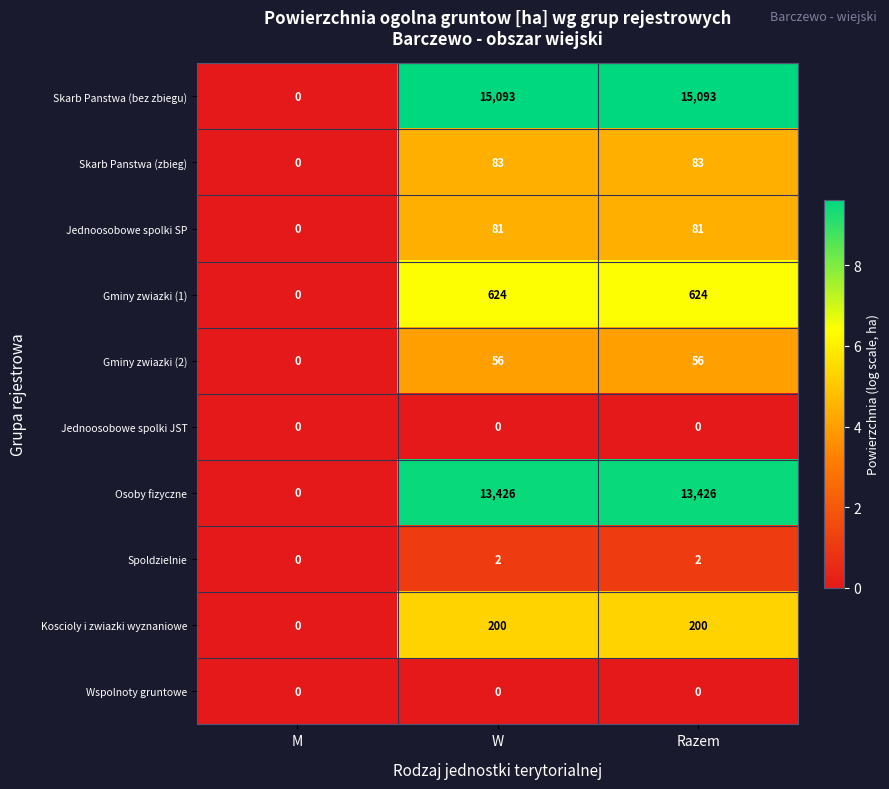

Reading right to left, list all the values displayed in this chart.

Skarb Panstwa (bez zbiegu): Razem=15093	W=15093	M=0
Skarb Panstwa (zbieg): Razem=83	W=83	M=0
Jednoosobowe spolki SP: Razem=81	W=81	M=0
Gminy zwiazki (1): Razem=624	W=624	M=0
Gminy zwiazki (2): Razem=56	W=56	M=0
Jednoosobowe spolki JST: Razem=0	W=0	M=0
Osoby fizyczne: Razem=13426	W=13426	M=0
Spoldzielnie: Razem=2	W=2	M=0
Koscioly i zwiazki wyznaniowe: Razem=200	W=200	M=0
Wspolnoty gruntowe: Razem=0	W=0	M=0